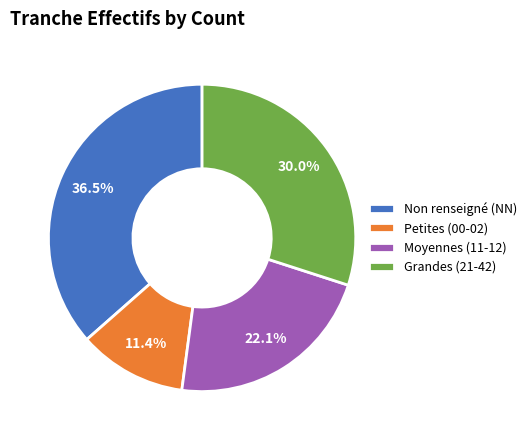

Count the number of slices in the pie.

4